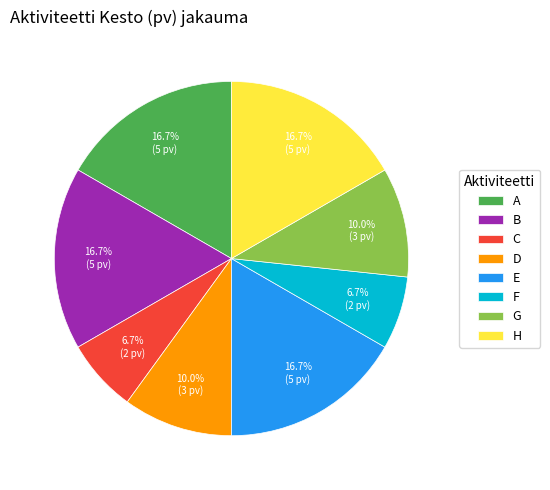

What percentage is the H slice, to the nearest percent?

17%